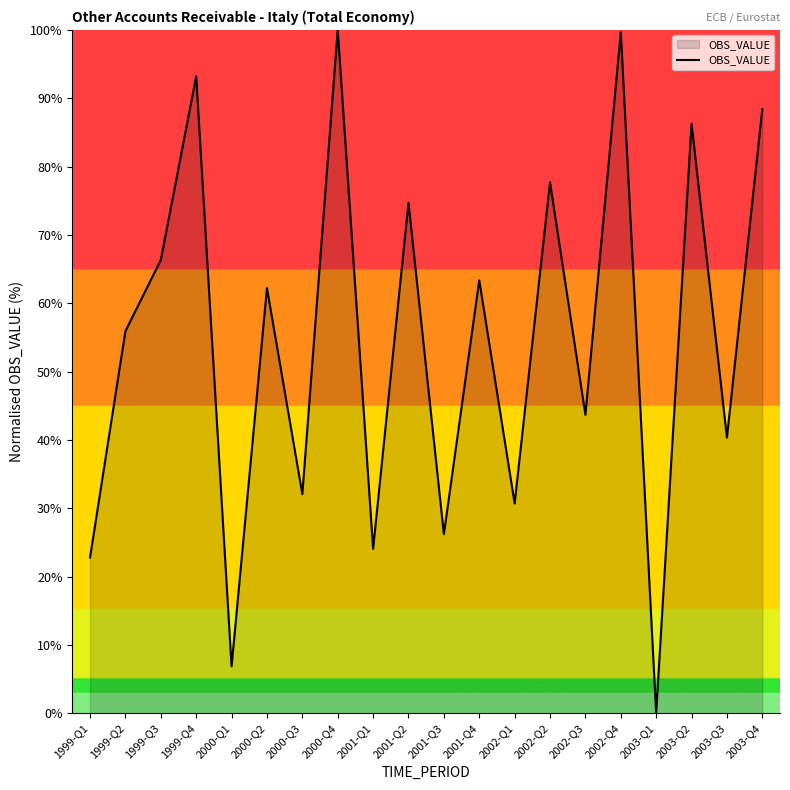

At which category does the chart reach its minimum across all series?

2003-Q1